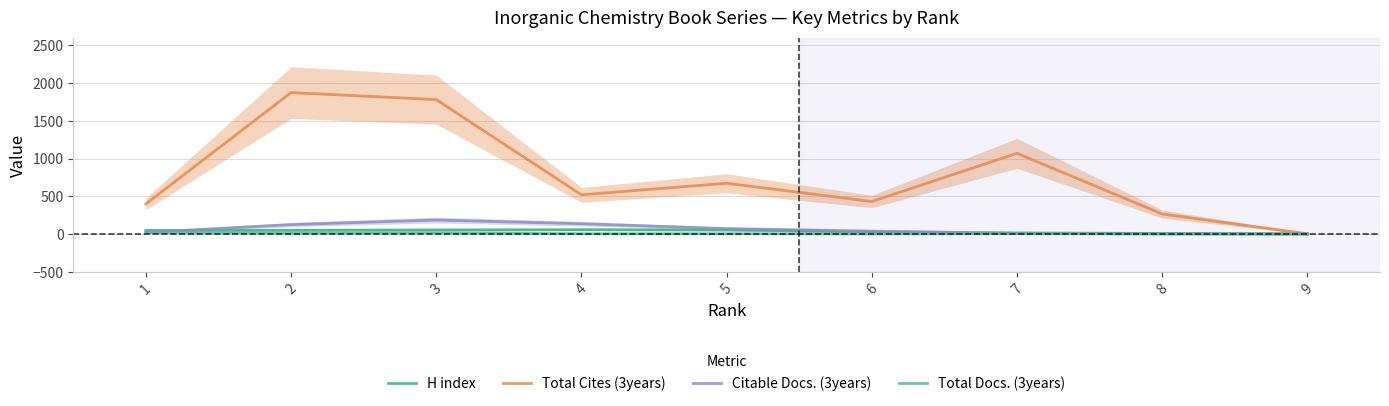

Reading left to right, list all the values displayed in this chart.

H index: 48.5	51.2	55.0	58.7	55.2	29.3	15.1	8.9	4.0
Total Cites (3years): 399.8	1871.6	1778.6	519.5	672.7	431.2	1068.7	265.8	4.1
Citable Docs. (3years): 23.4	125.9	186.7	137.4	73.2	39.2	10.9	3.8	1.5
Total Docs. (3years): 18.3	13.5	15.7	4.8	5.4	3.1	7.3	1.8	0.0